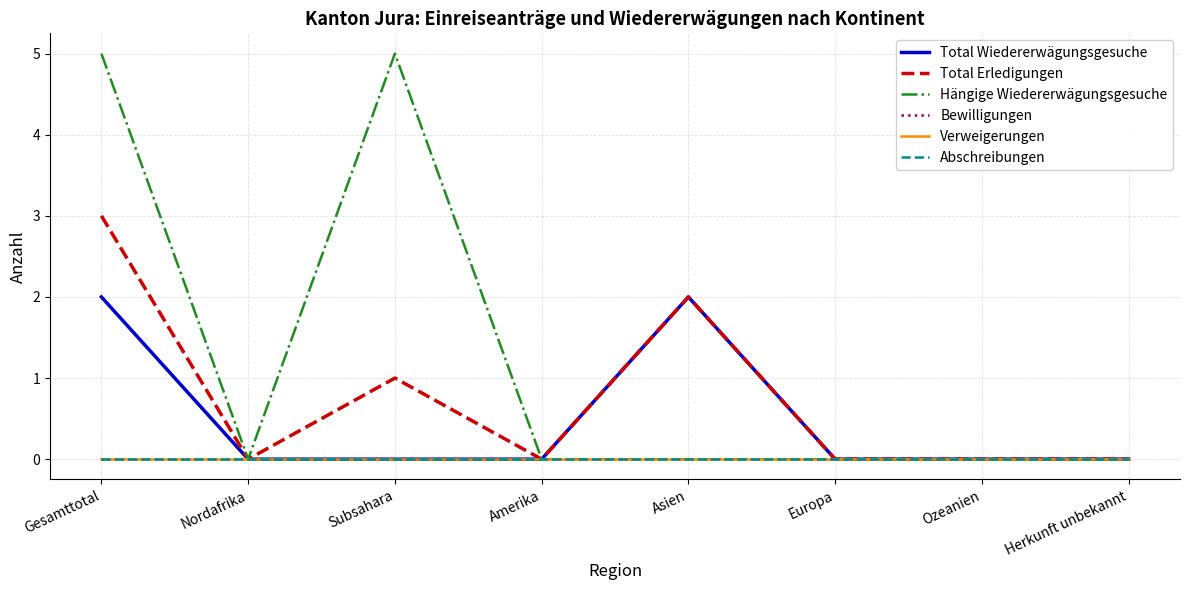

Does the chart have visible grid lines?

Yes